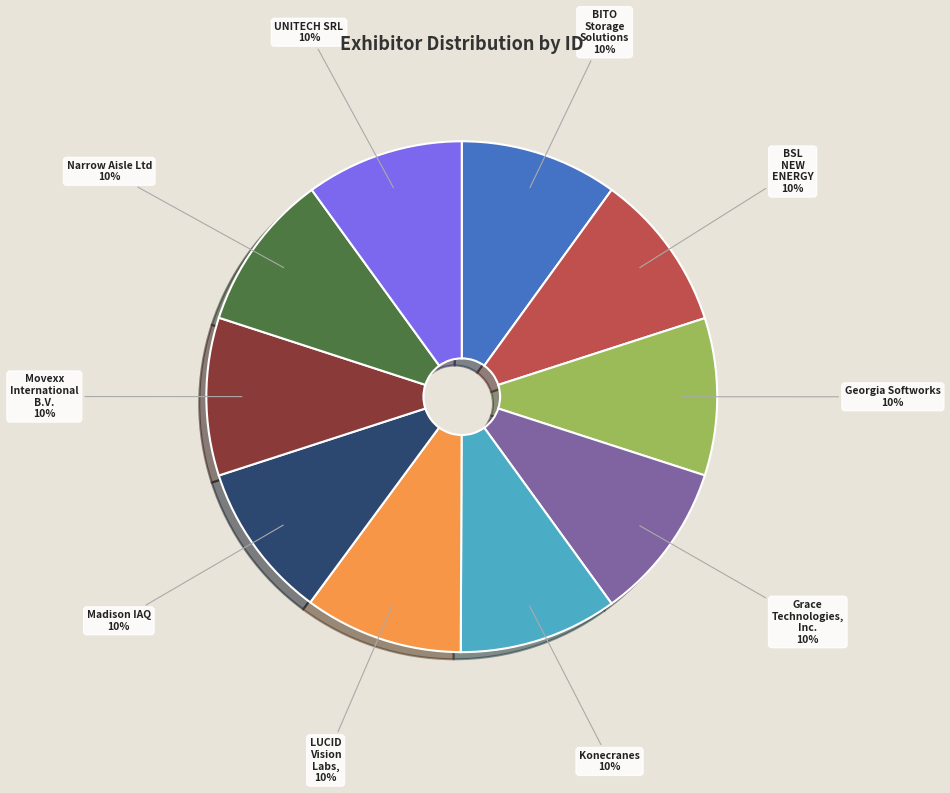

Is there a majority slice in this chart?

No